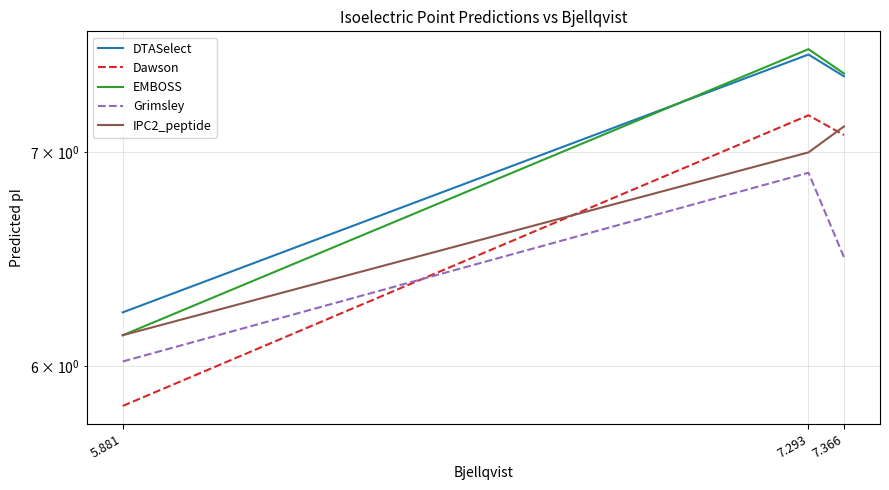

At how many categories does at least one series exceed 6?

3